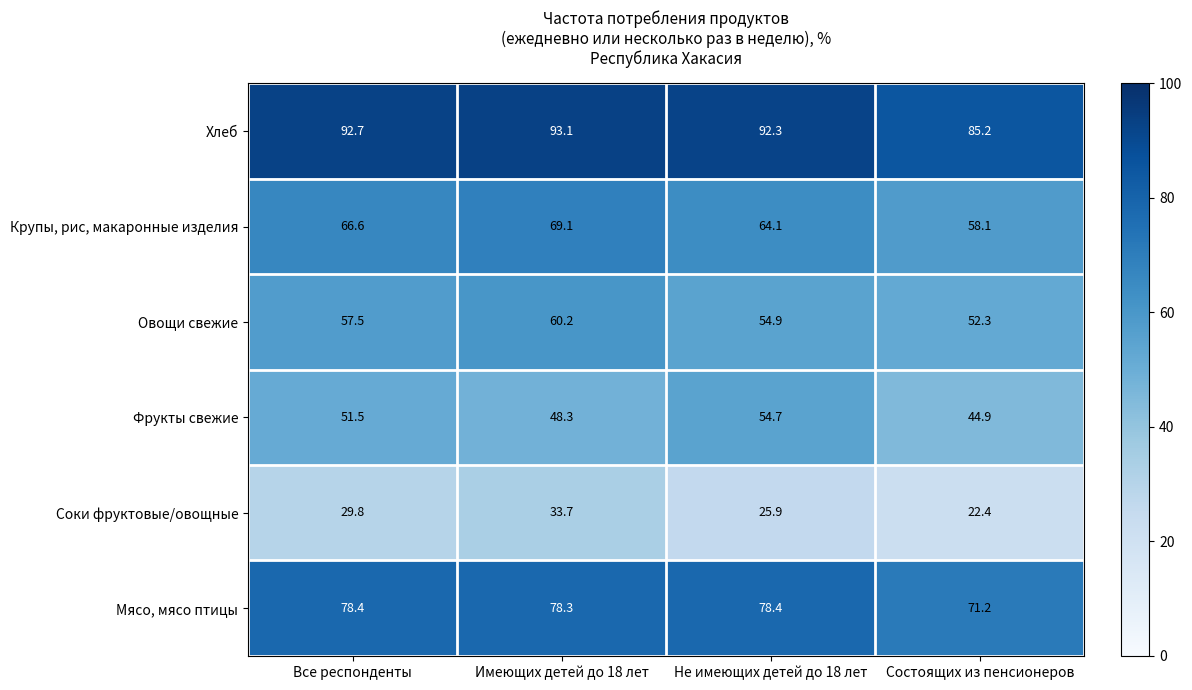

How many data points in Фрукты свежие are less than 51?

2